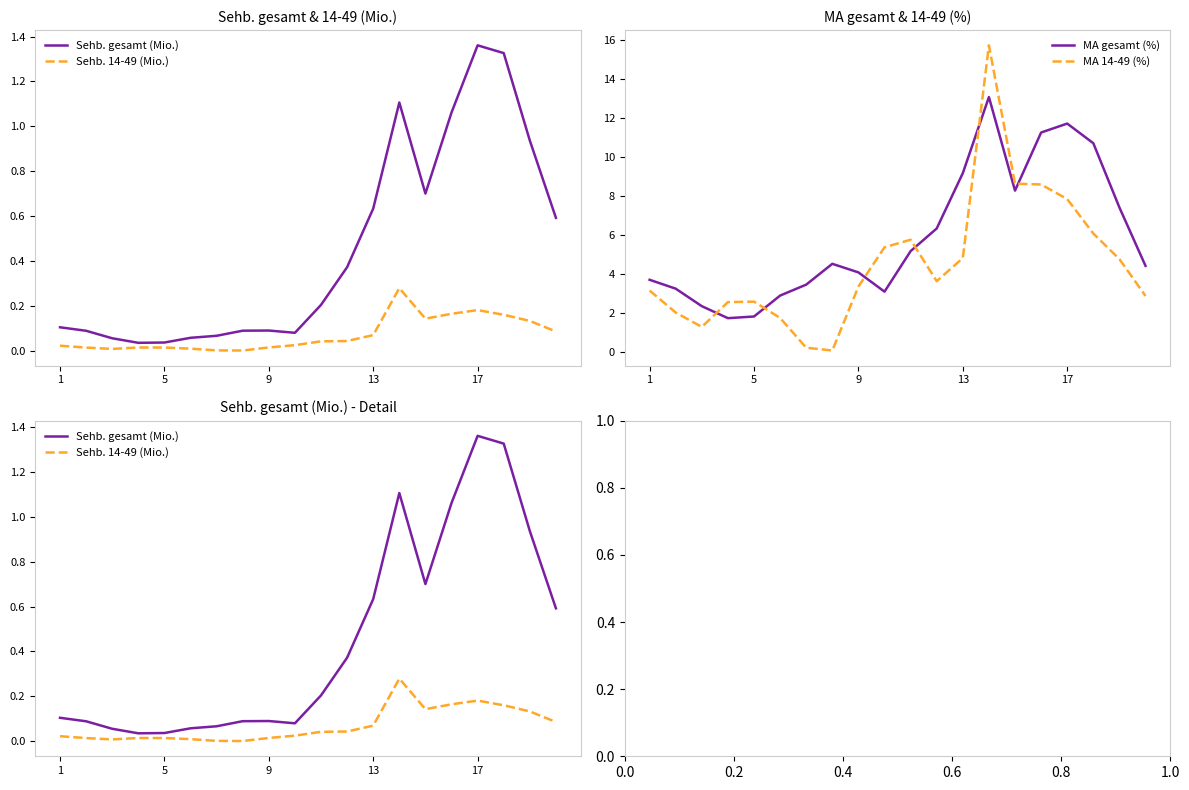

What is the spread (max minus min) of values at 1?

3.7